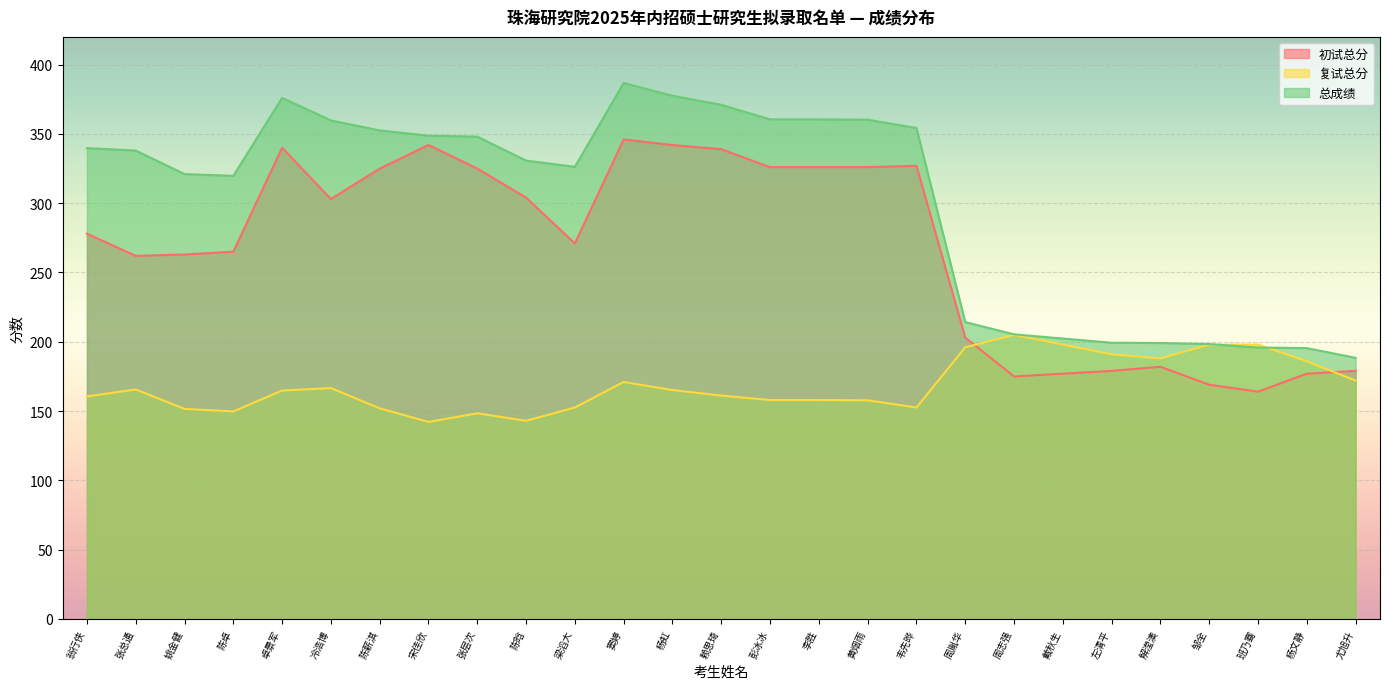

Reading left to right, what are all the values shown in this chart?

初试总分: 278.0	262.0	263.0	265.0	340.0	303.0	325.0	342.0	325.0	304.0	271.0	346.0	342.0	339.0	326.0	326.0	326.0	327.0	203.0	175.0	177.0	179.0	182.0	169.0	164.0	177.0	179.0
复试总分: 160.6	165.6	151.6	149.8	164.8	166.6	152.0	142.2	148.4	143.0	152.6	171.0	165.2	161.2	158.0	158.0	157.8	152.6	196.0	205.0	198.0	191.0	188.0	198.0	198.0	186.0	172.0
总成绩: 339.8	338.0	321.0	319.8	376.0	359.8	352.5	348.8	348.0	330.8	326.2	386.8	377.5	371.0	360.5	360.5	360.2	354.2	214.2	205.4	202.3	199.3	199.1	198.3	195.8	195.4	188.4